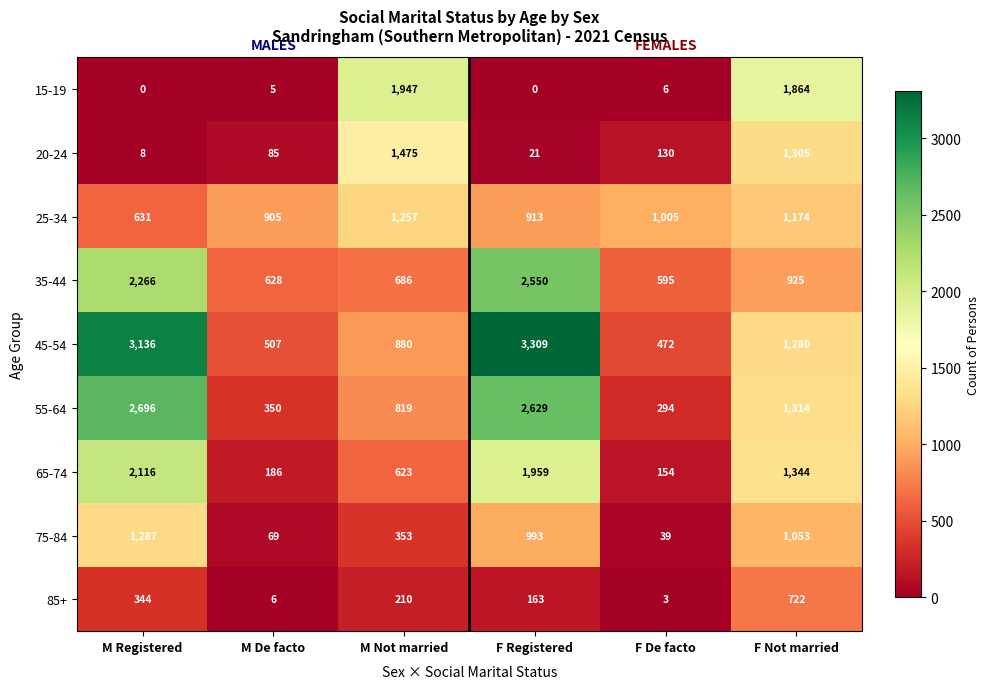

What is the sum of the 15-19 values at F Registered and M De facto?

5